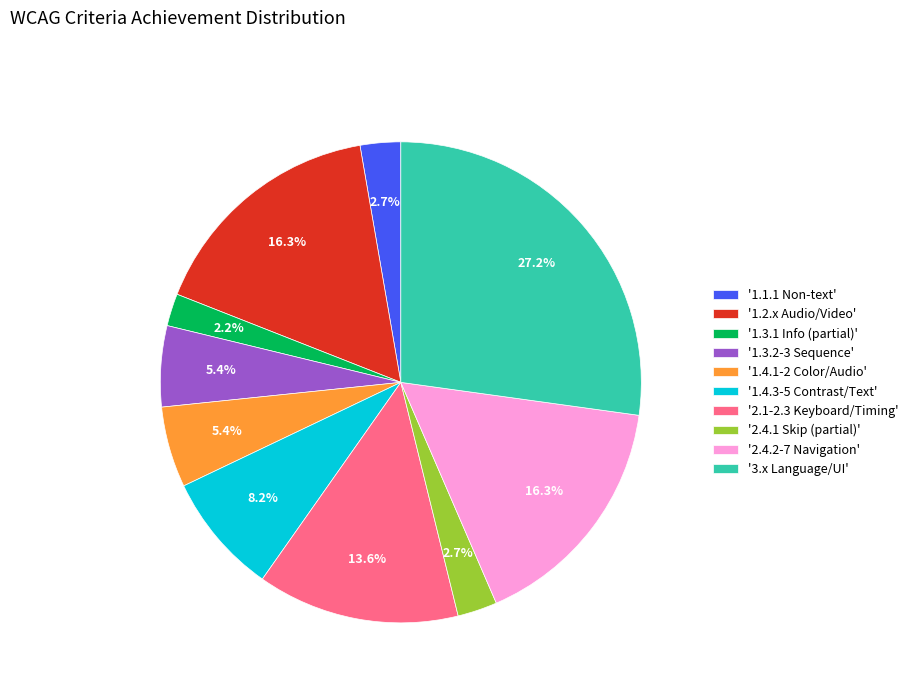

Count the number of slices in the pie.

10